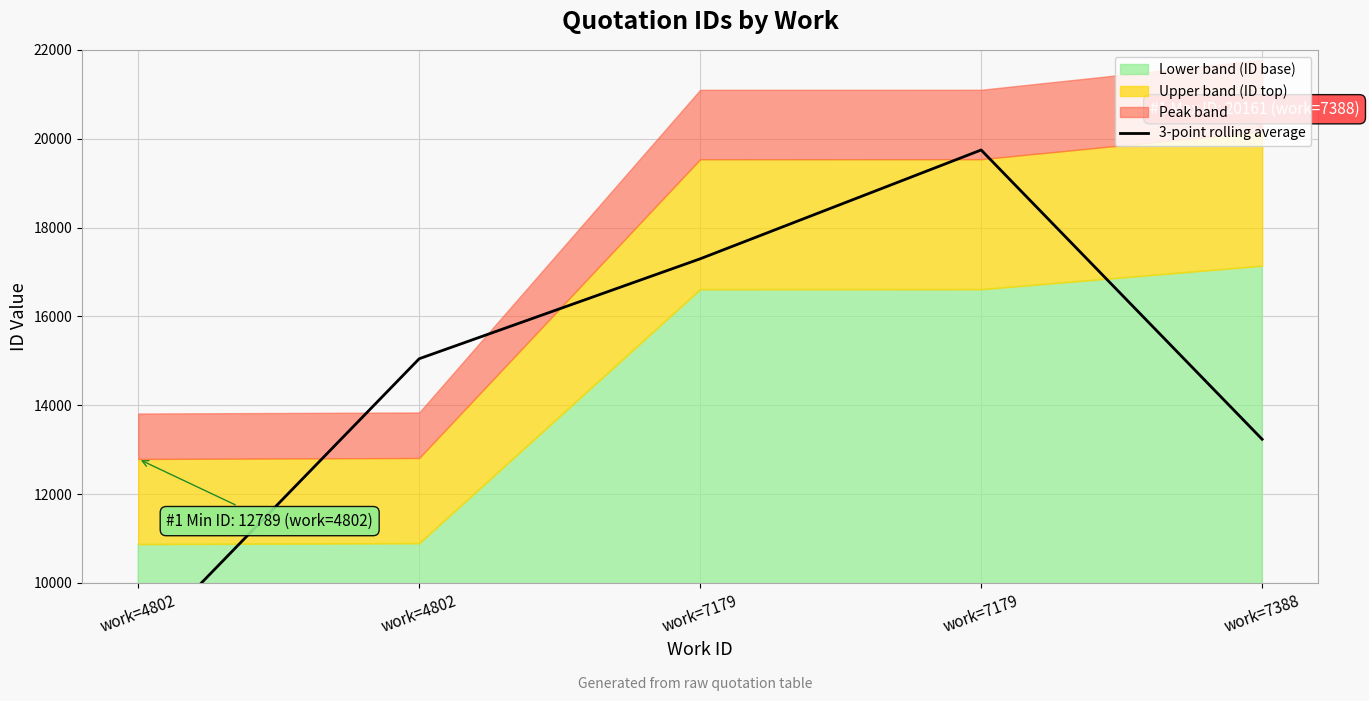

Where is the data nearest to the value 14139?

work=7388